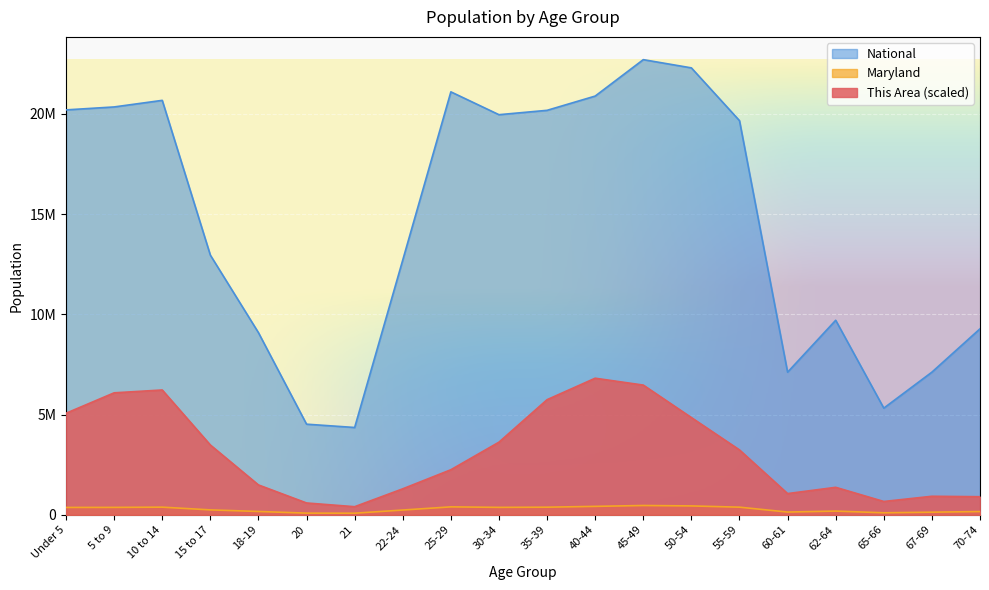

What is the lowest value of the Maryland series?

77465.0